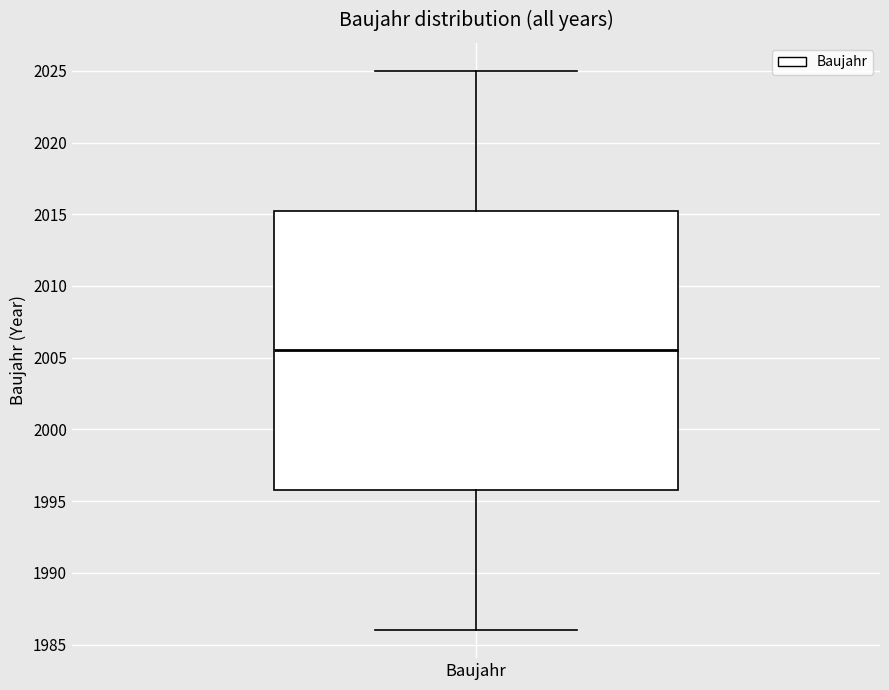

Transcribe this box plot: give where the median line is, the range the box spans, and where the two whiskers end, as read against the y-axis. The values are not printed on the chart, so give them approximately, as read against the axis.

median 2005.5, box 1996.0 to 2015.5, whiskers 1986.0 to 2025.0